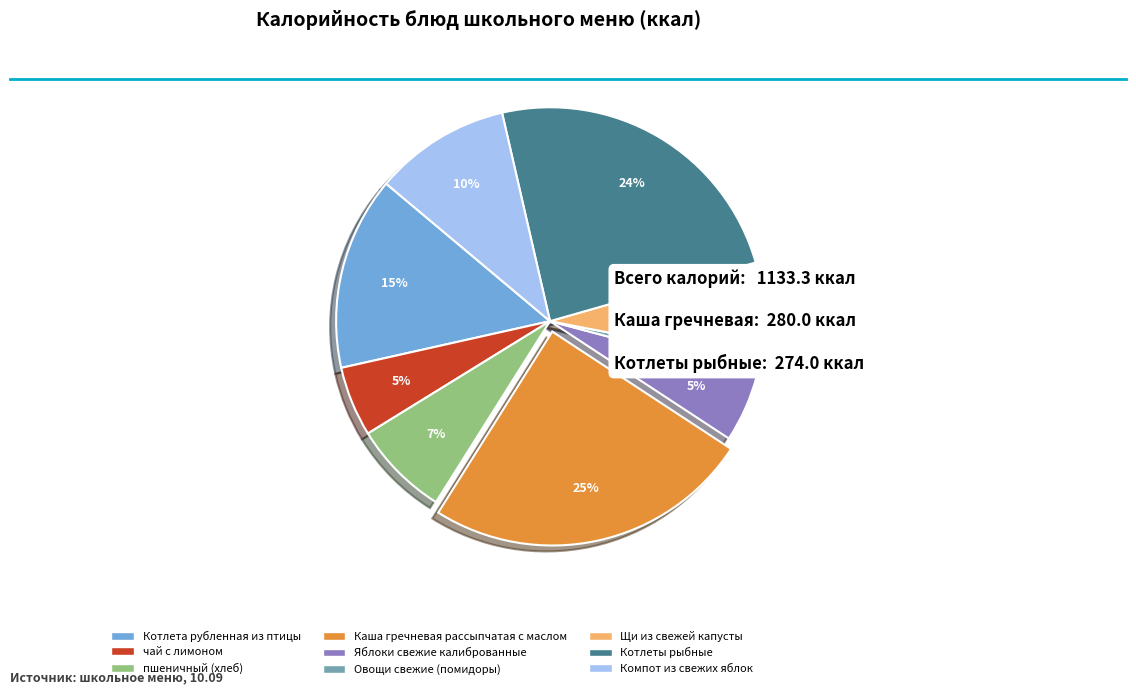

To the nearest percent, what is the combined percentage of Котлеты рыбные and пшеничный (хлеб)?

31%